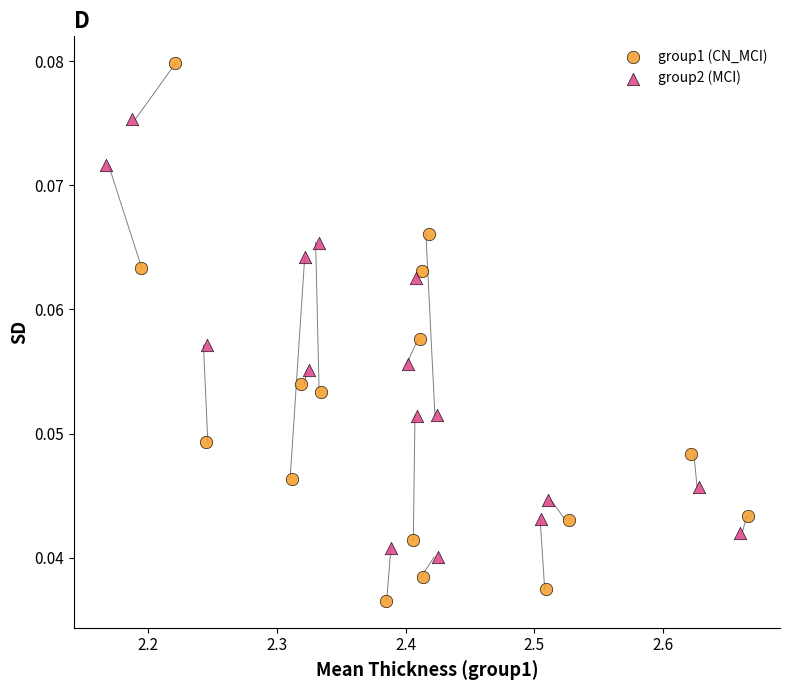

Which series contains the lowest Y value?

group1 (CN_MCI)